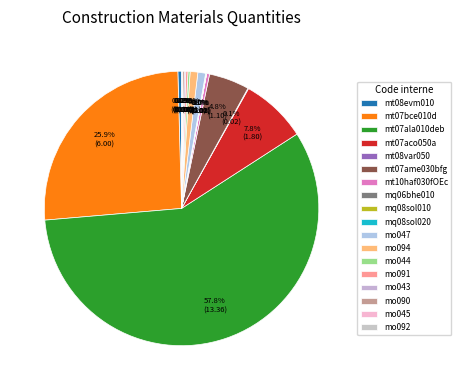

Is there any slice that represents more than half of the pie?

Yes